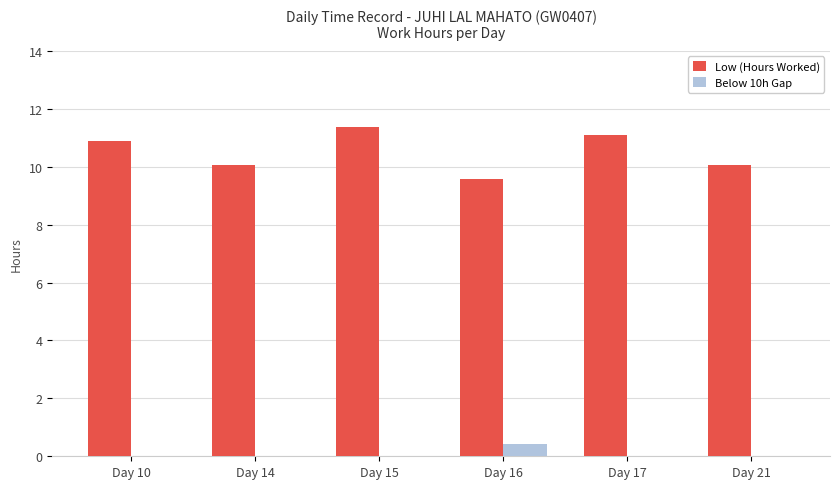

What is the spread (max minus min) of values at Day 21?

10.1